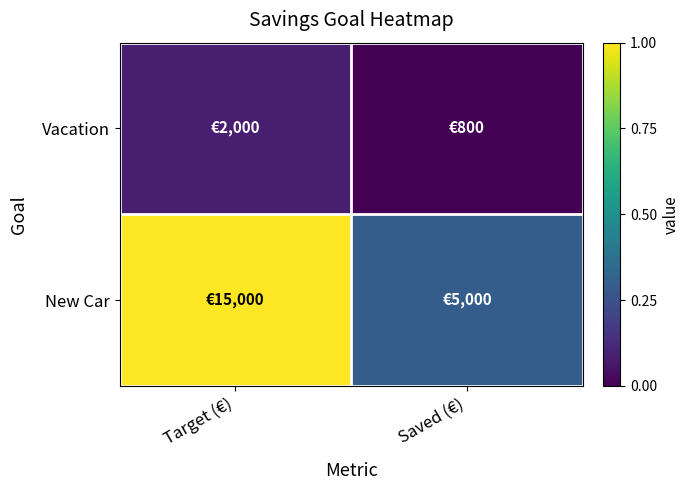

Rank the series by their average value, from lowest to highest.

Vacation, New Car